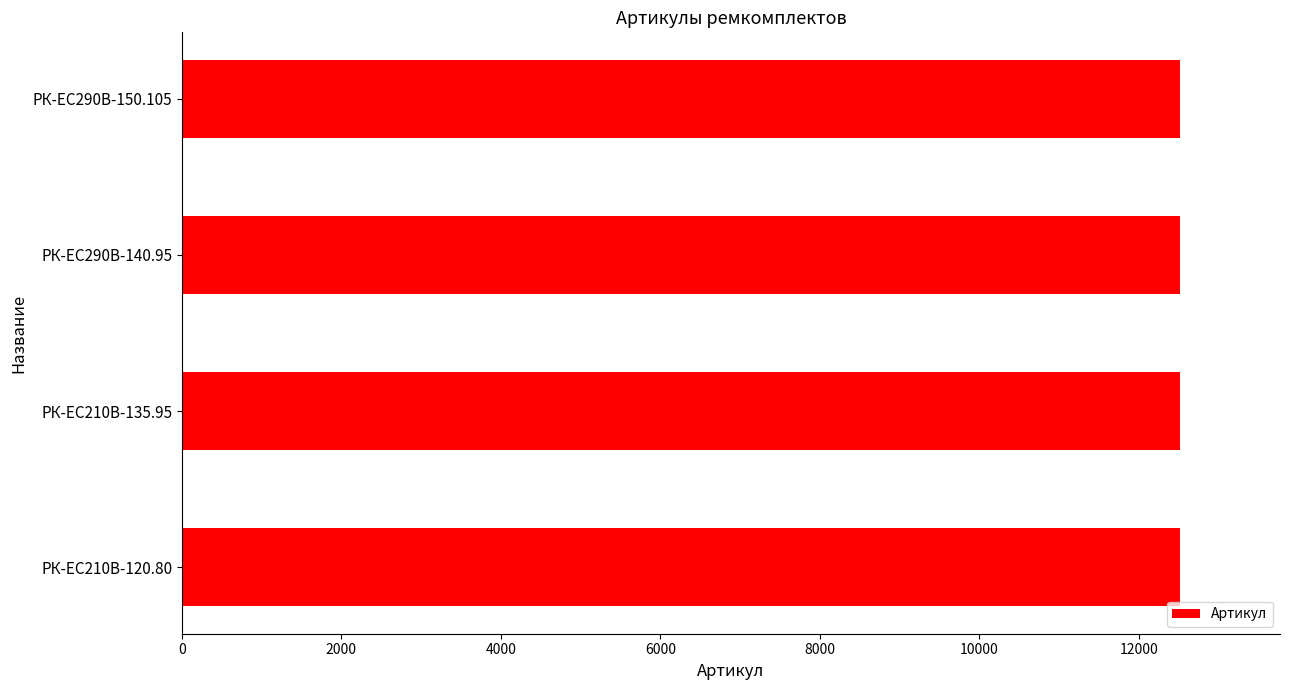

What is the smallest value displayed?

12518